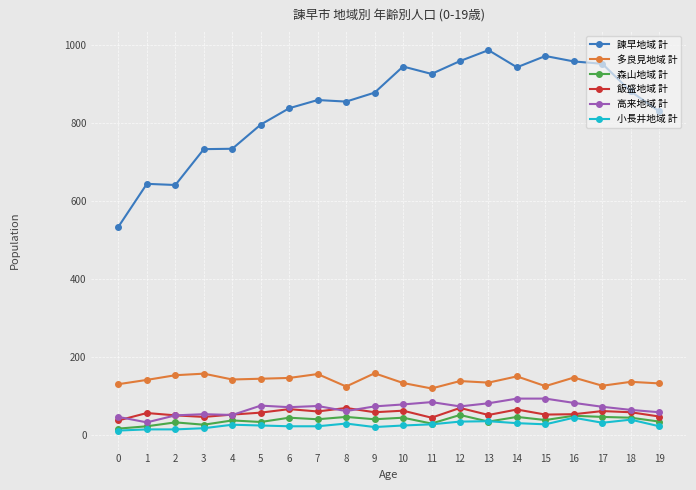

How many distinct data groups are displayed?

6